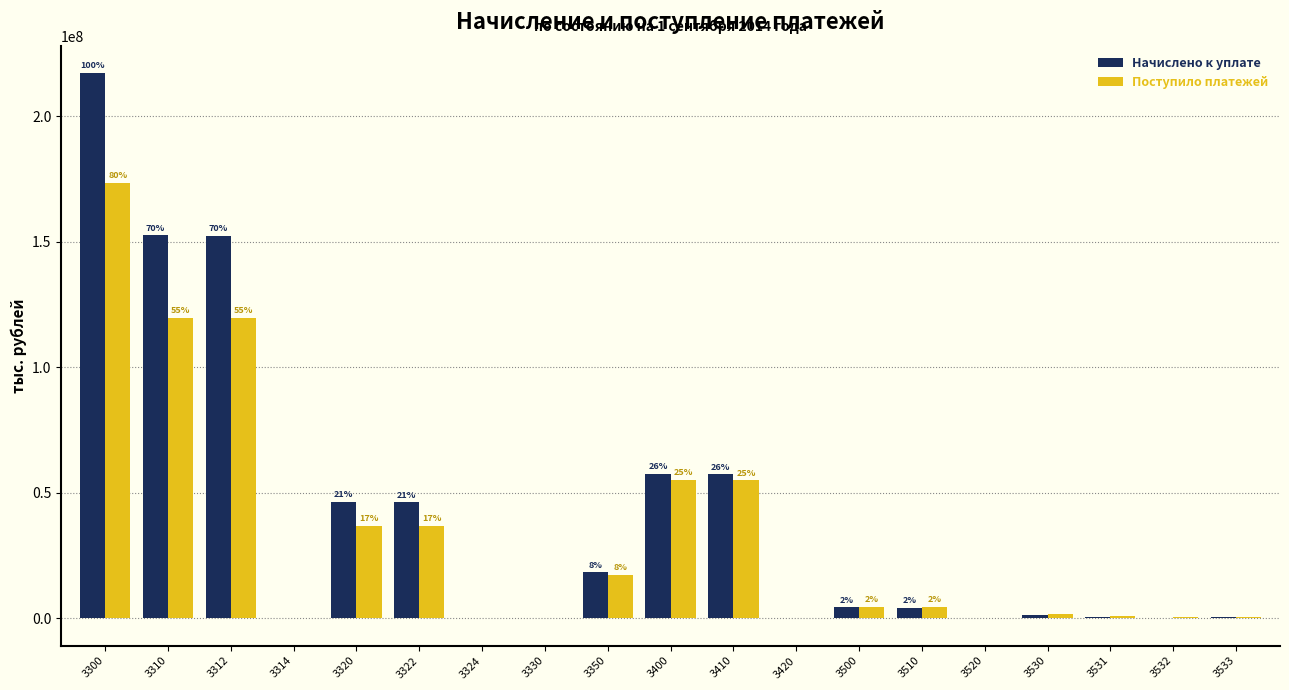

What are all the series names shown in the legend?

Начислено к уплате, Поступило платежей